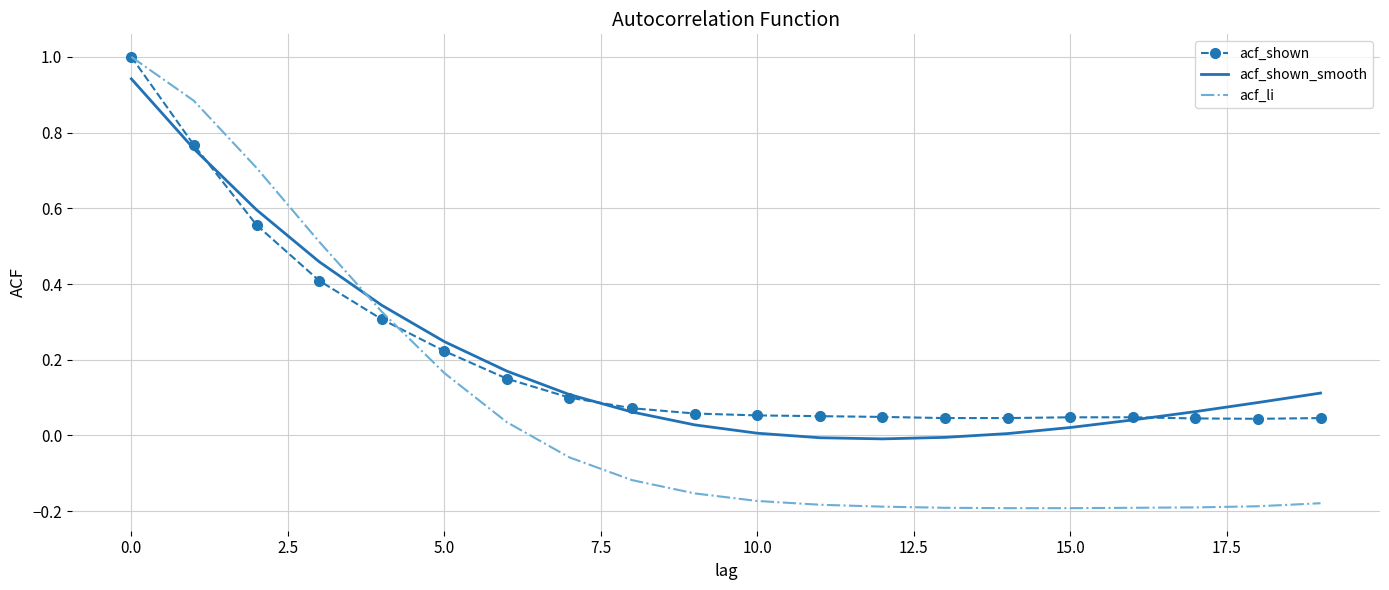

Which series has the widest spread of values?

acf_li